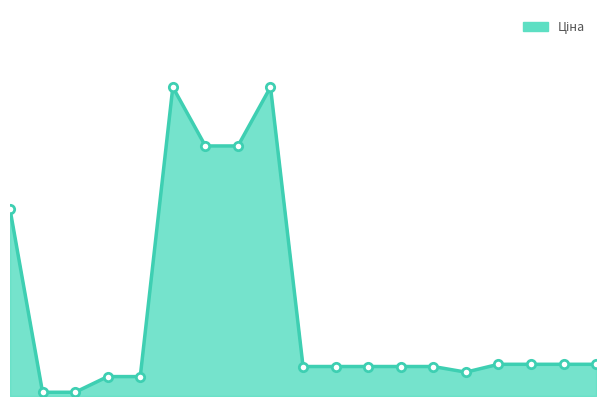

Is this an area chart (filled region under the line)?

Yes